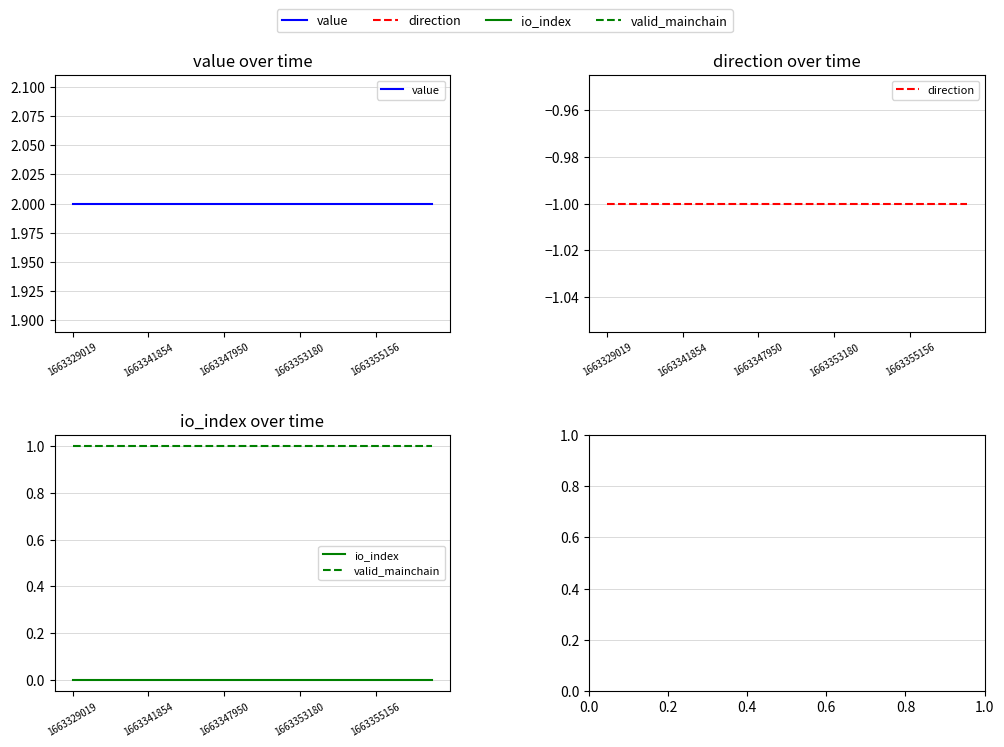

Is this an area chart (filled region under the line)?

No